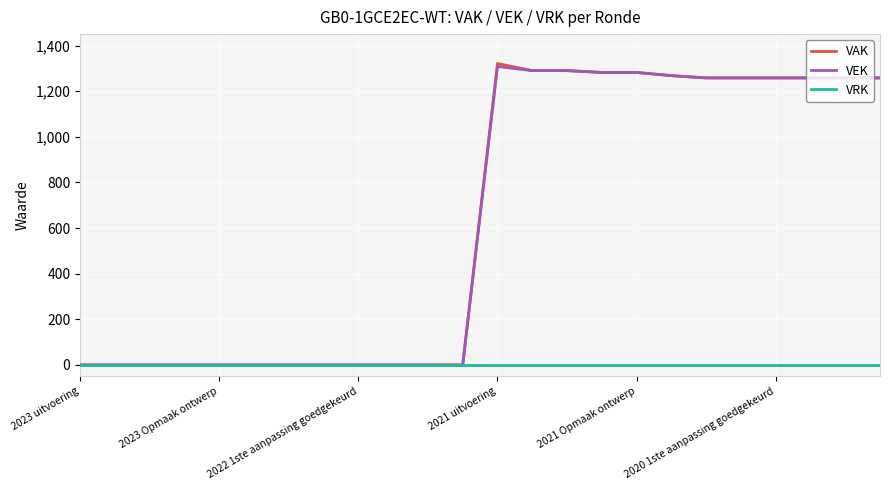

Which category has the lowest value in the VAK series?

2023 uitvoering